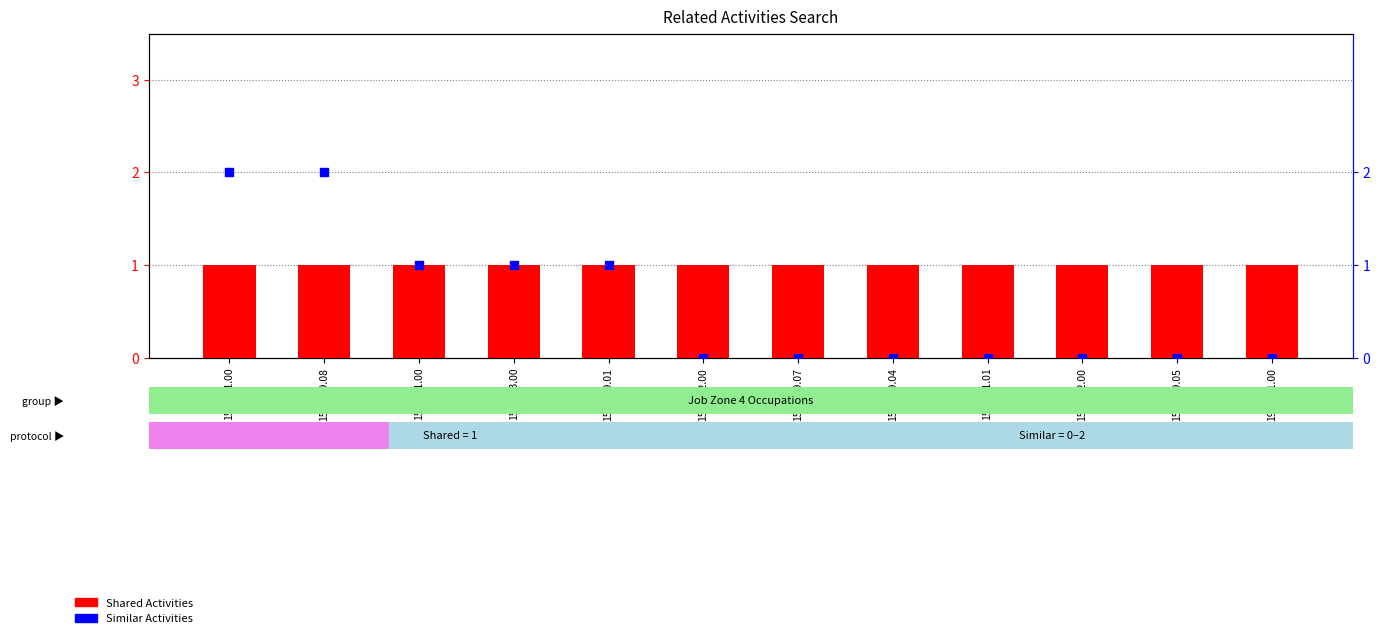

What is the total value across all series at 15-1212.00?

1